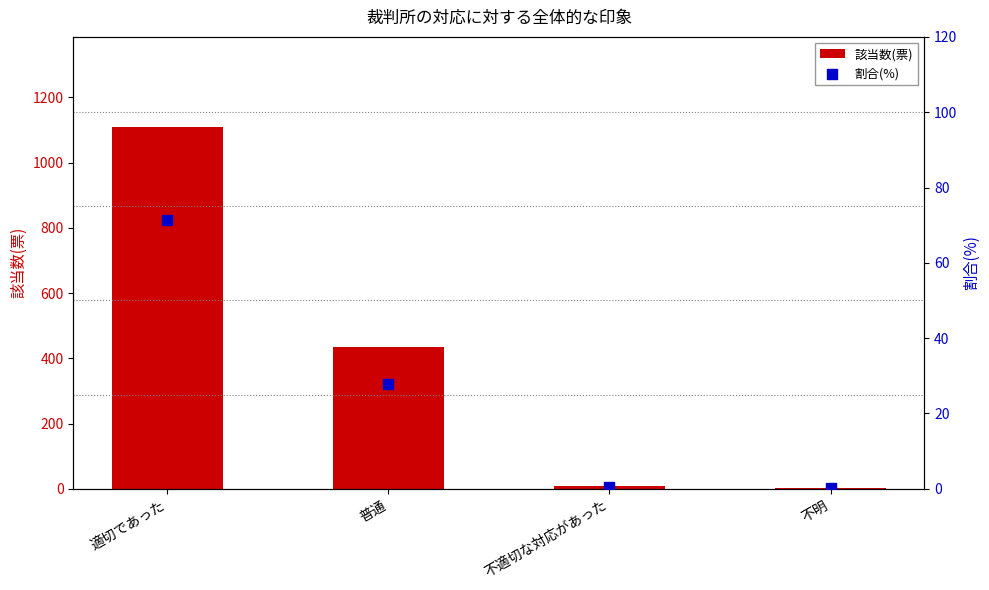

At how many categories does at least one series exceed 538?

1